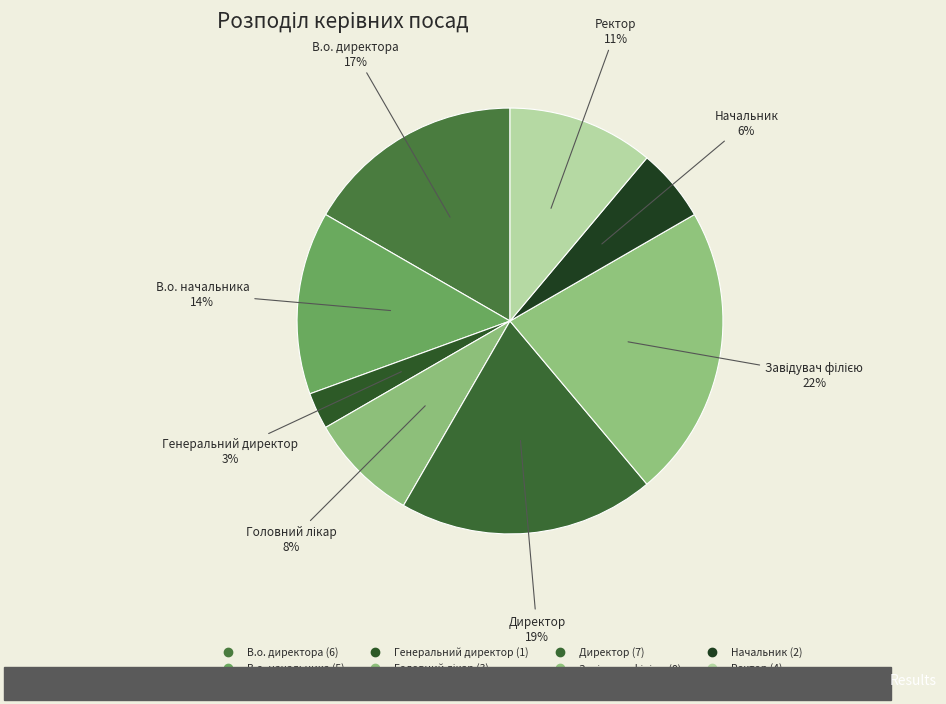

To the nearest percent, what percentage of the pie is Ректор?

11%